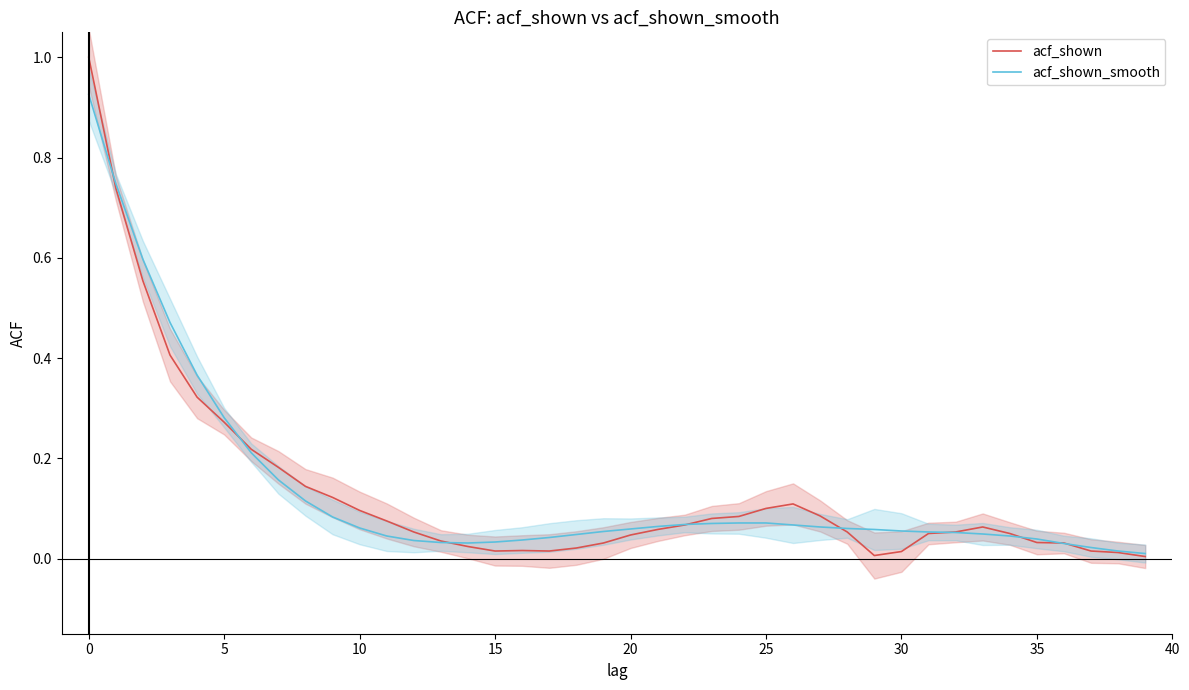

How many intersections are there between acf_shown and acf_shown_smooth?

9